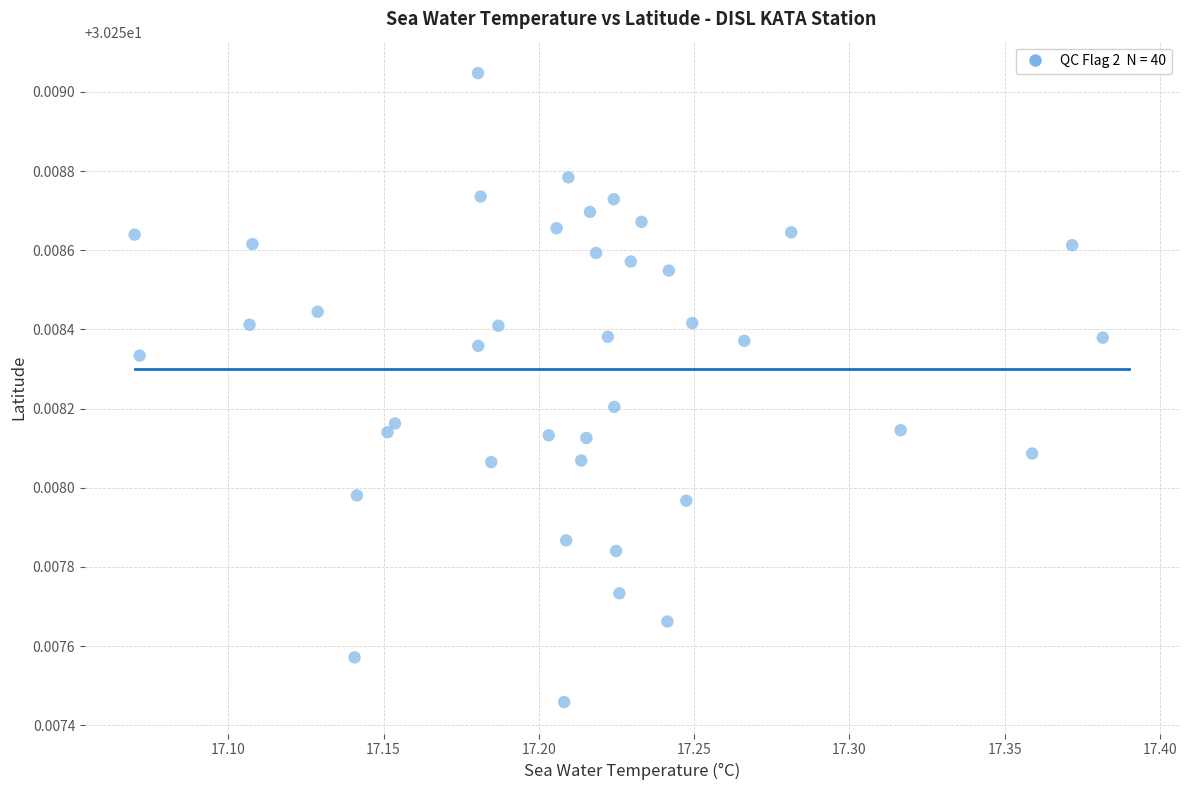

What is the range of X values (max minus min)?

0.3